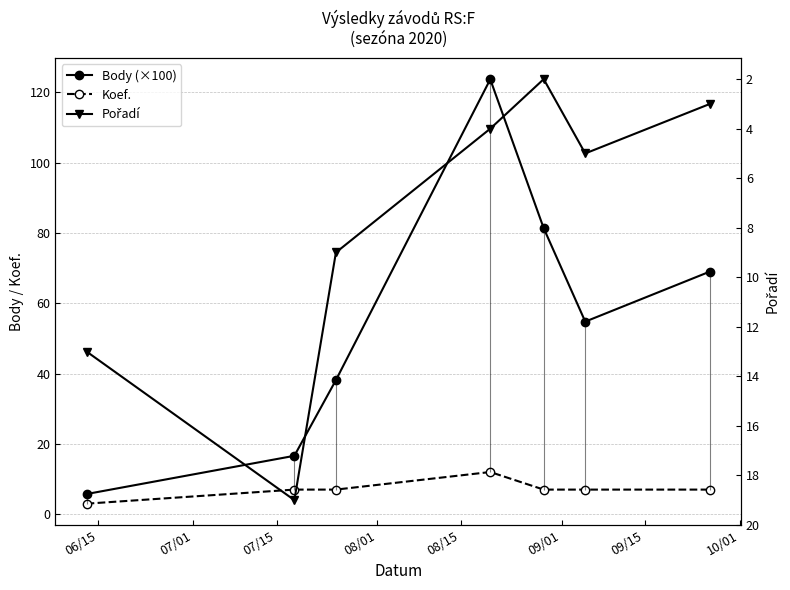

Reading left to right, transcribe all the data shown in this chart.

Body (×100): 5.7	16.6	38.1	123.7	81.3	54.8	69.0
Koef.: 3.0	7.0	7.0	12.0	7.0	7.0	7.0
Pořadí: 13.0	19.0	9.0	4.0	2.0	5.0	3.0